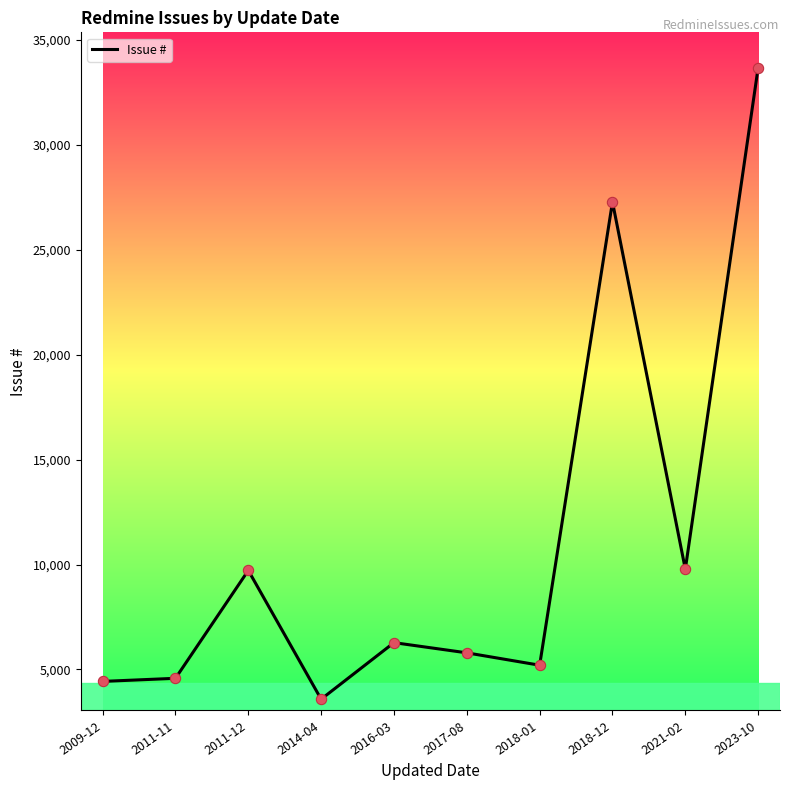

Approximately how many times larger is the value at 2011-12 compared to 2018-12?

0.4